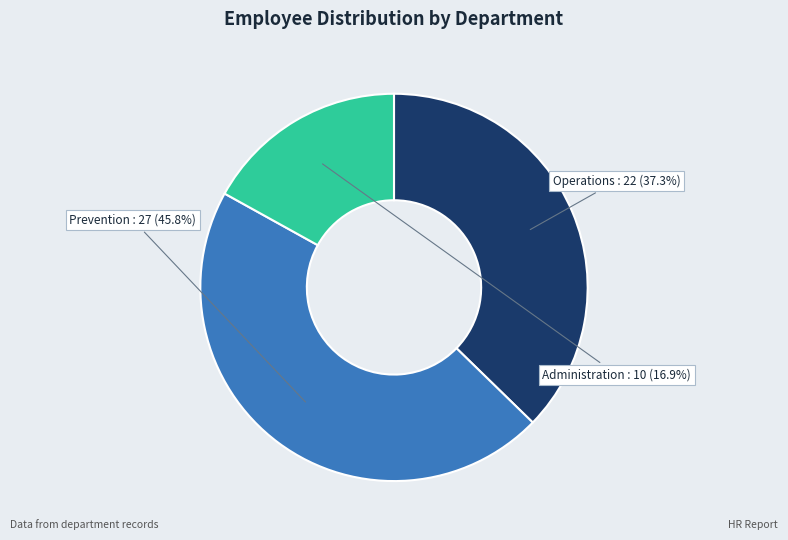

Which category has the biggest portion of the pie?

Prevention